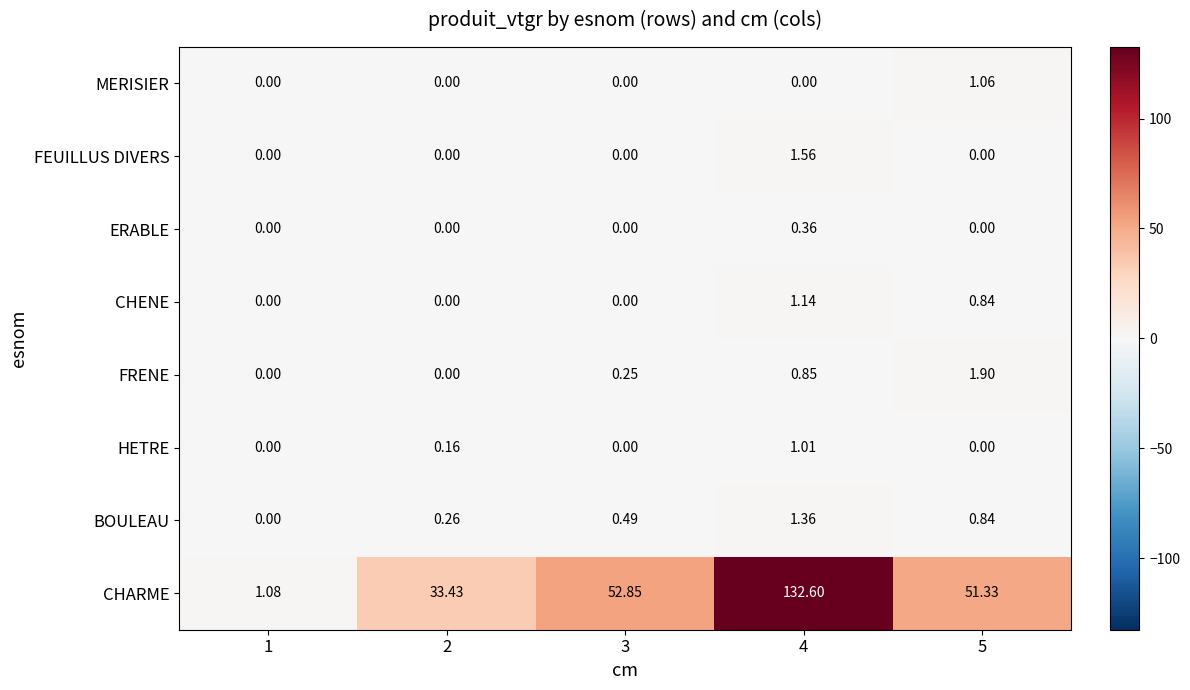

Between 1 and 3, which series saw the biggest shift?

CHARME